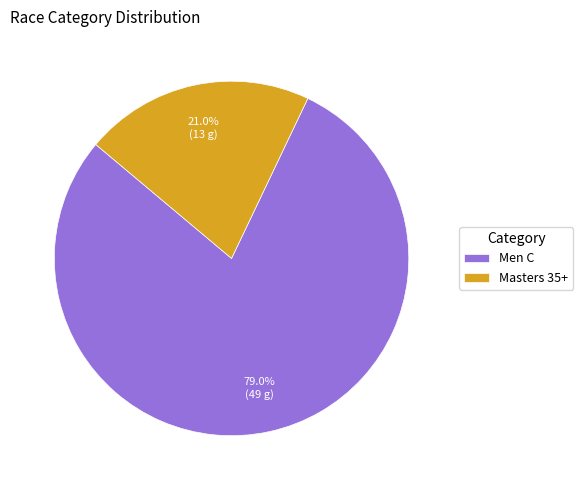

Rank the categories by value from highest to lowest.

Men C, Masters 35+